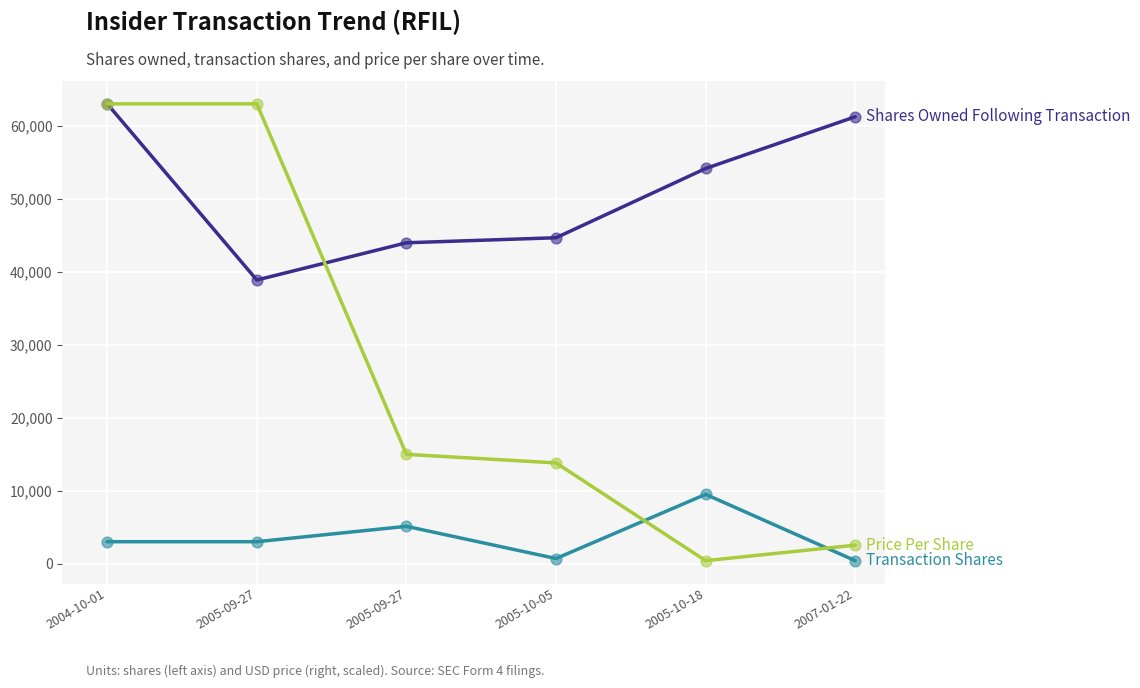

Is the value of Shares Owned Following Transaction at 2007-01-22 greater than the value of Transaction Shares at 2005-10-18?

Yes